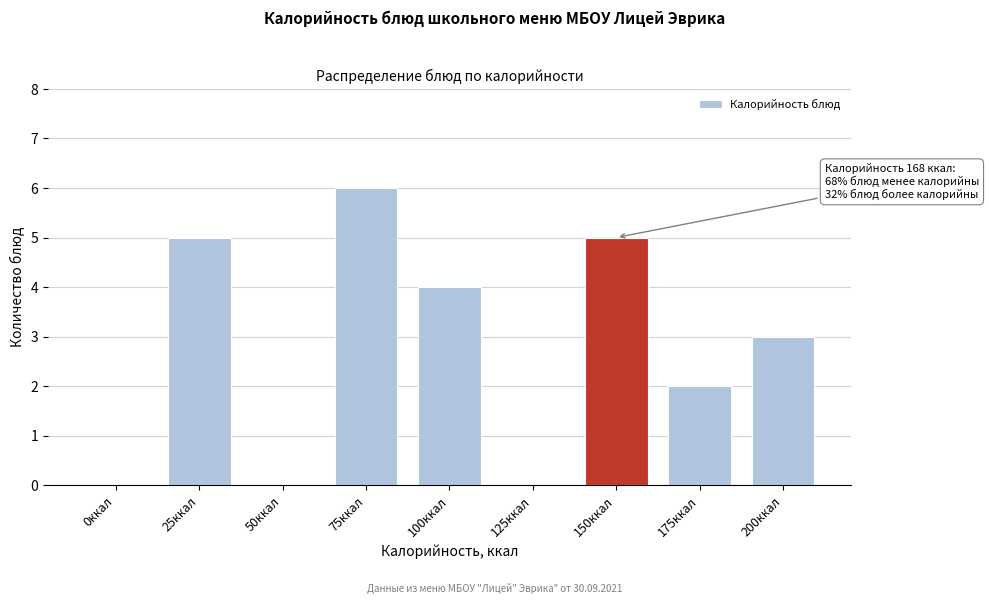

Reading left to right, list all the values displayed in this chart.

0ккал=0	25ккал=5	50ккал=0	75ккал=6	100ккал=4	125ккал=0	150ккал=5	175ккал=2	200ккал=3